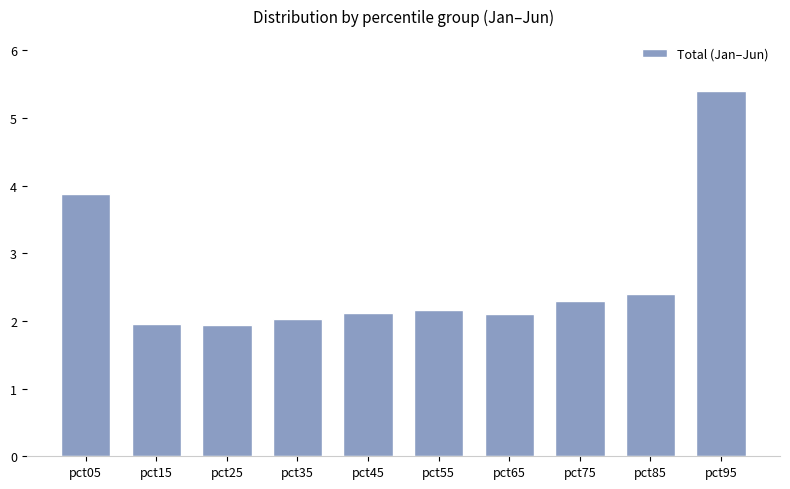

What is the value of the 3rd bar from the left?

1.9